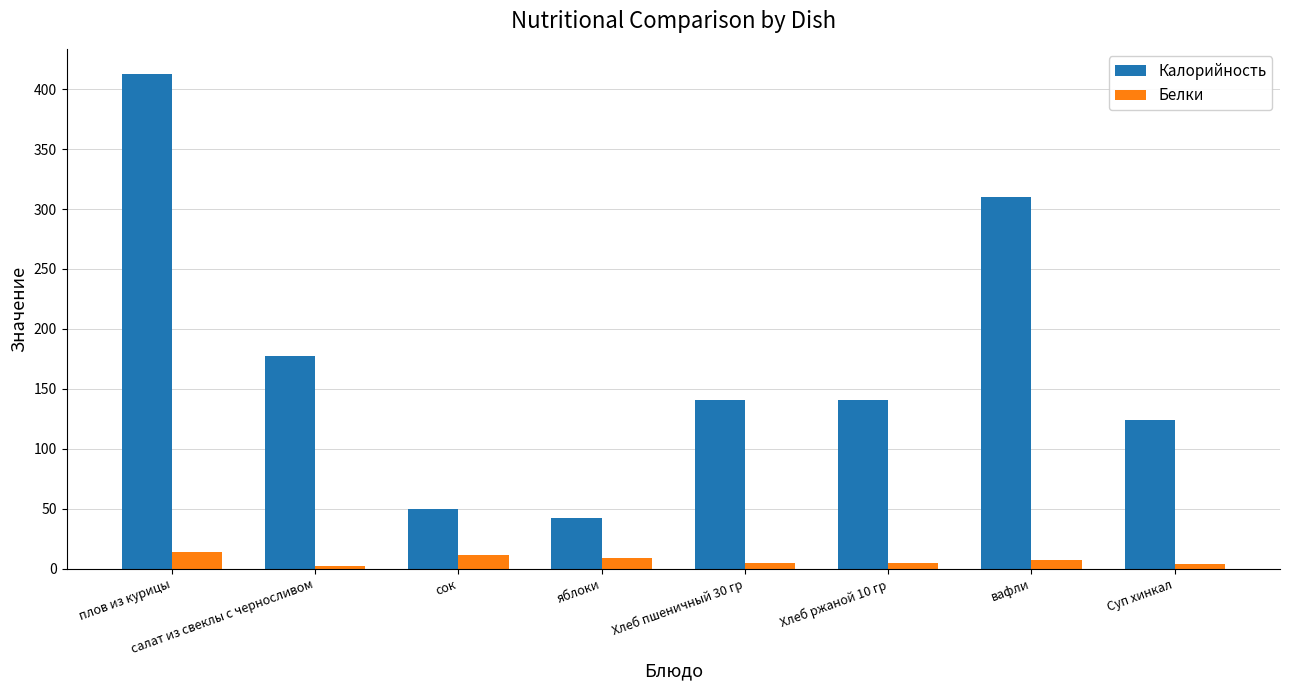

At which label does Калорийность reach its minimum?

яблоки